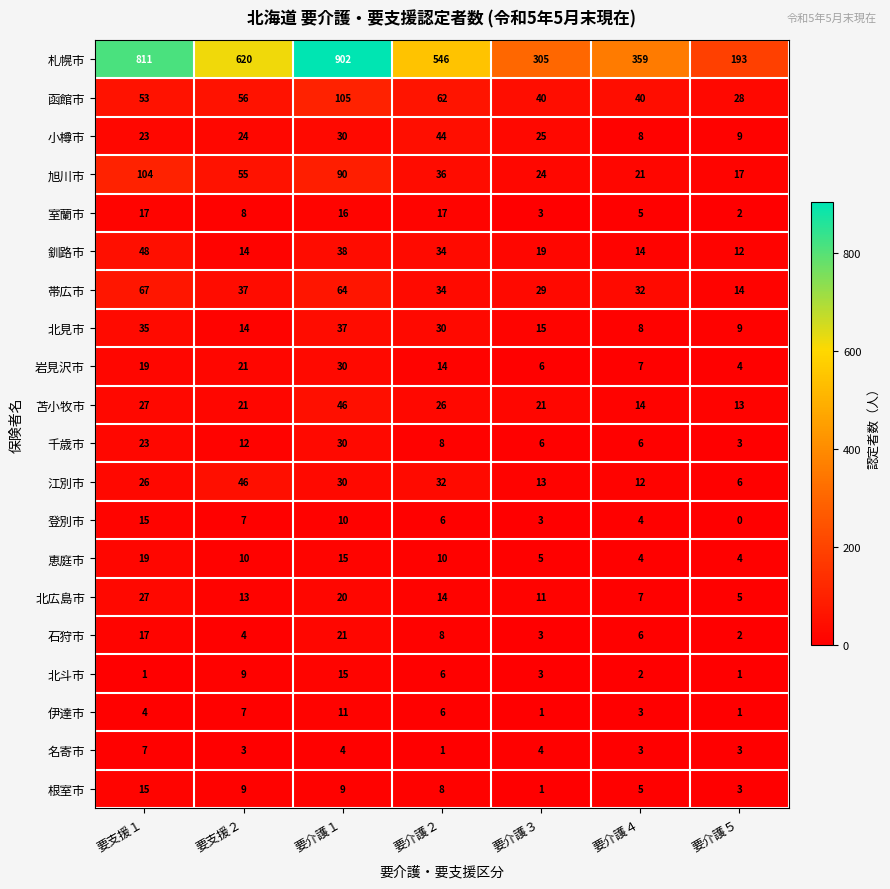

Where is 江別市 nearest to the value 26?

要支援１